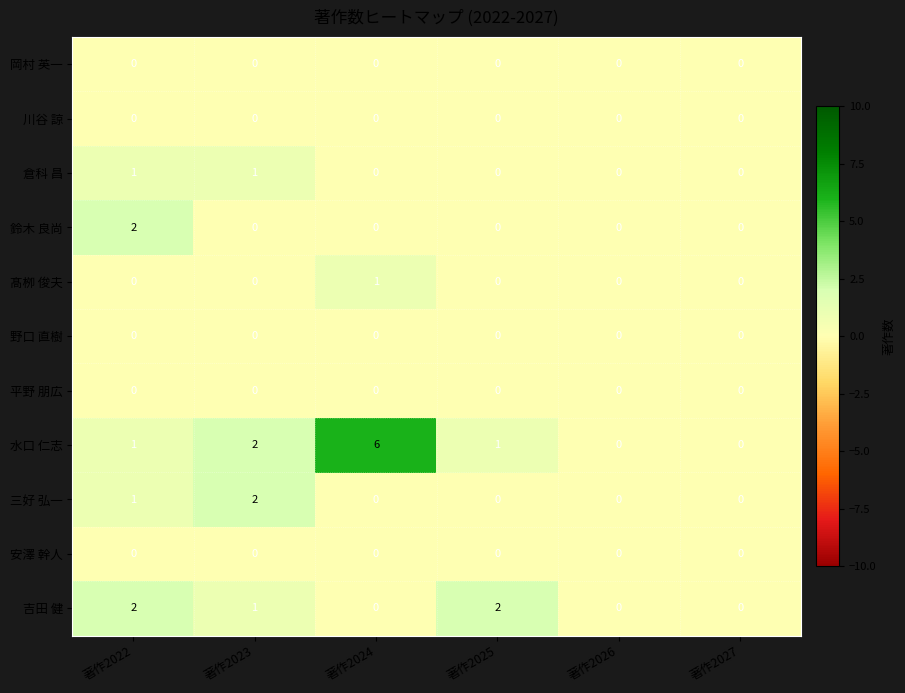

The value of 岡村 英一 at 著作2024 is 0. True or false?

True